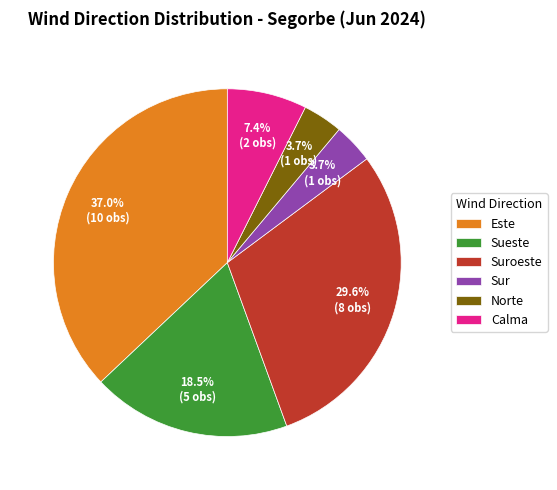

What is the total percentage of Norte and Sueste?

22.2%